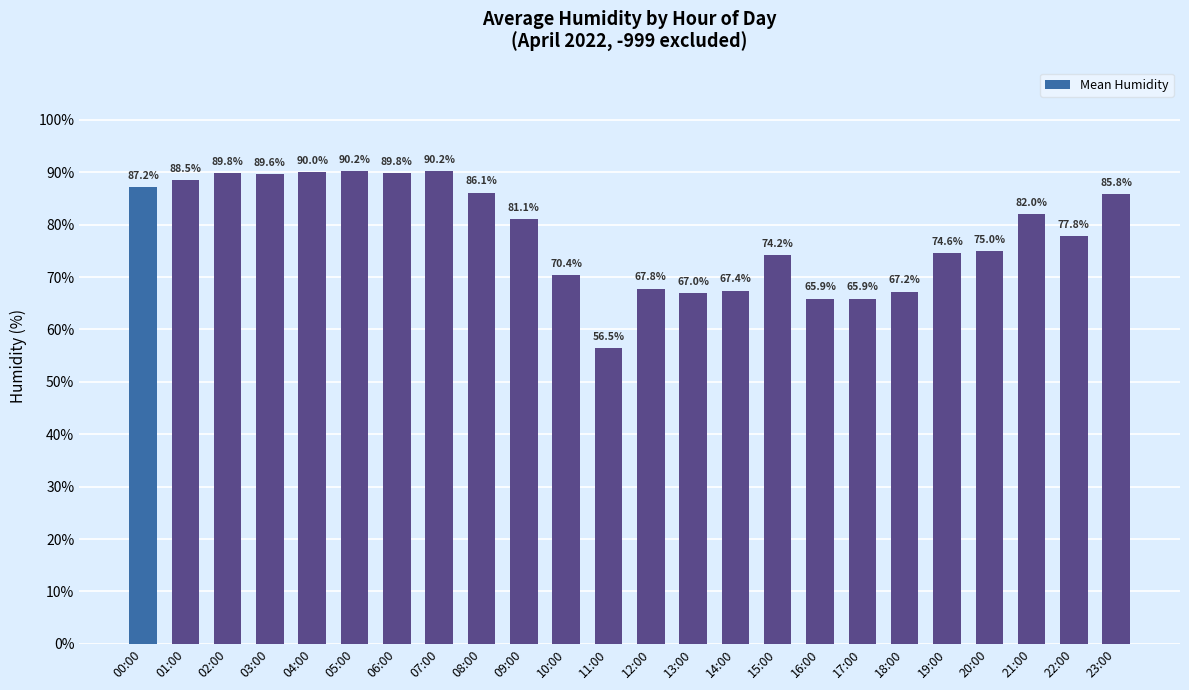

What is the label of the 21st bar from the left?

20:00